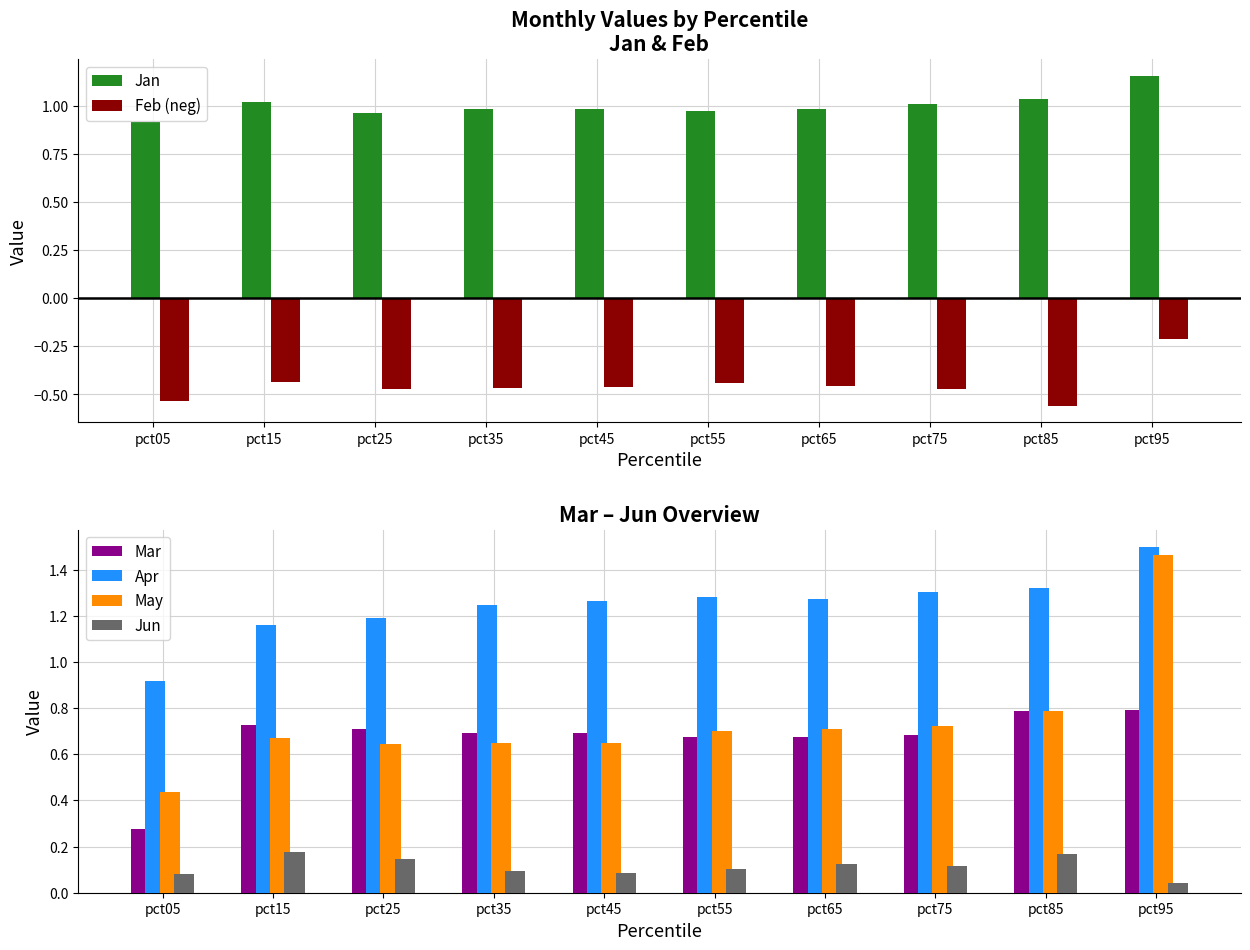

List the series in order of their peak value, lowest first.

Feb (neg), Jun, Mar, Jan, May, Apr